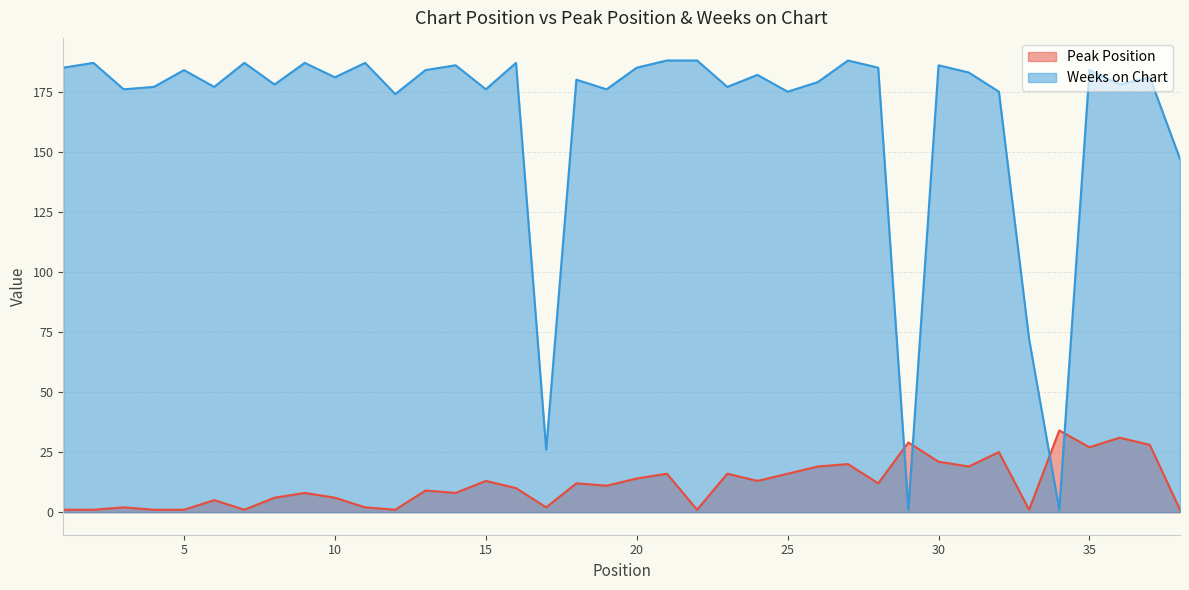

At which label is Weeks on Chart closest to 94?

33